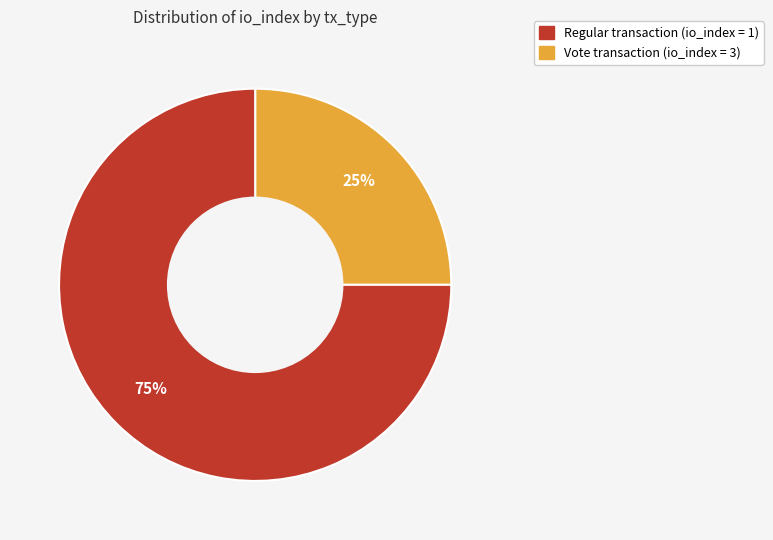

To the nearest percent, what is the average slice percentage?

50%